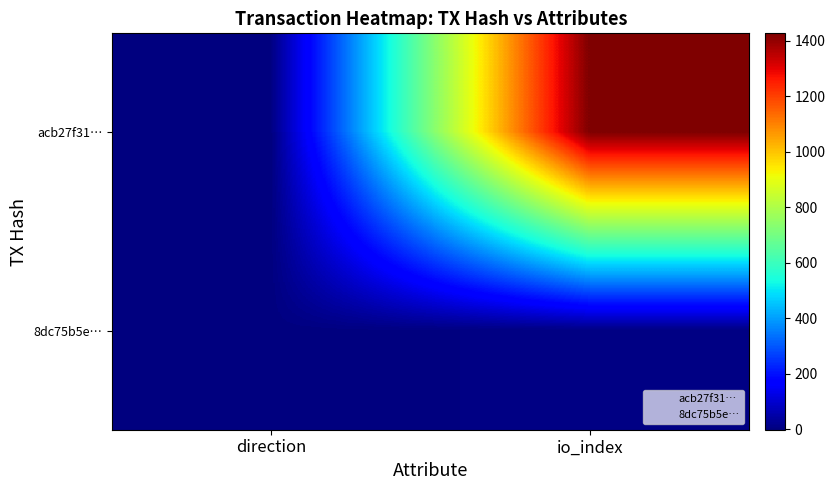

At how many categories does at least one series exceed 1037?

1